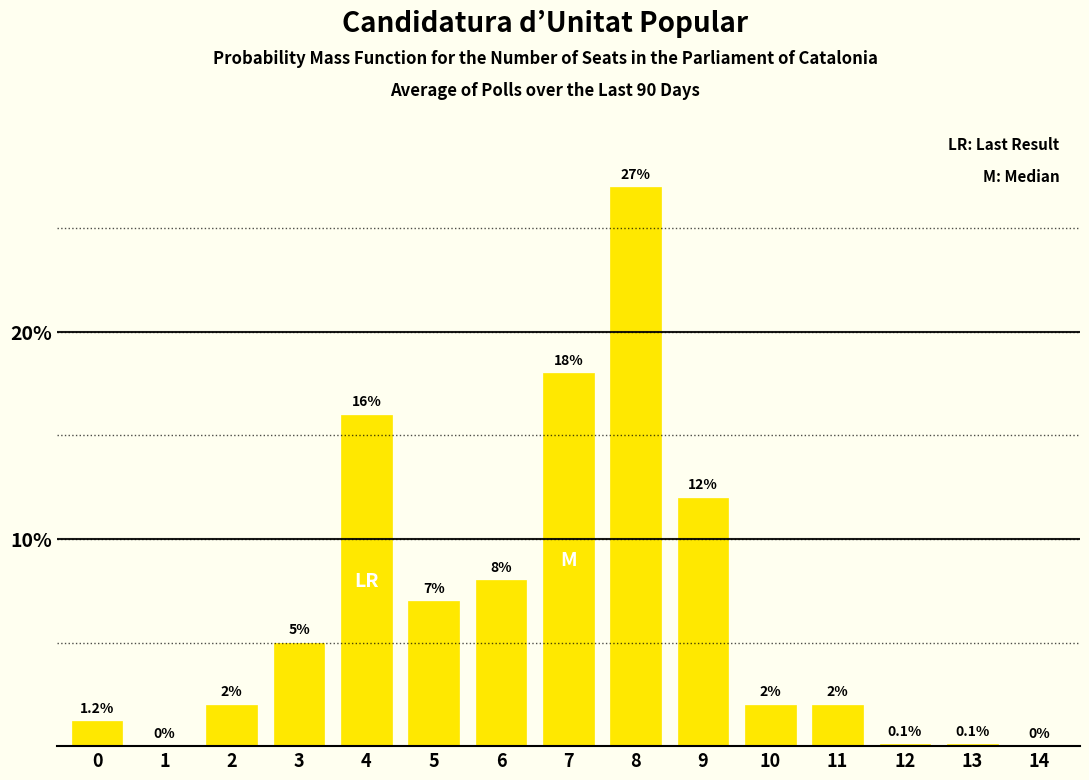

Reading left to right, extract all data points from this chart.

0=1.2	1=0.0	2=2.0	3=5.0	4=16.0	5=7.0	6=8.0	7=18.0	8=27.0	9=12.0	10=2.0	11=2.0	12=0.1	13=0.1	14=0.0